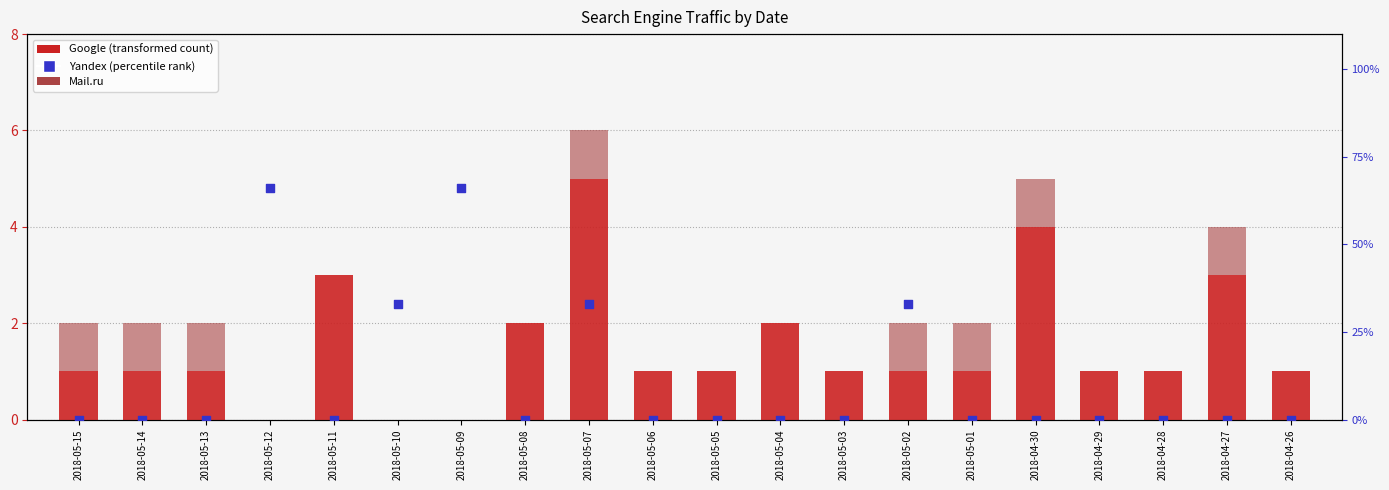

What is the total value across all series at 2018-05-12?

66